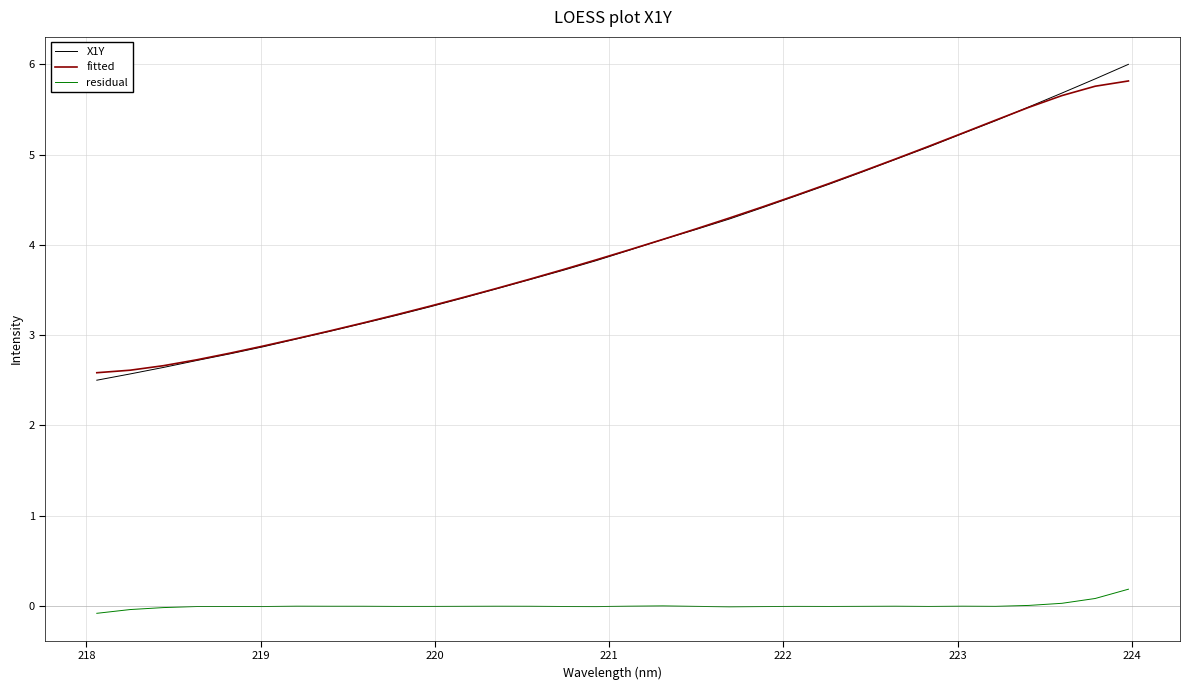

What is the minimum value for fitted?

2.6